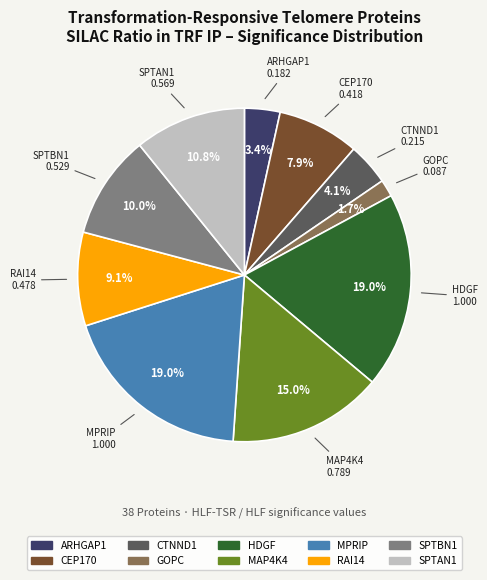

Which category has the smallest portion of the pie?

GOPC